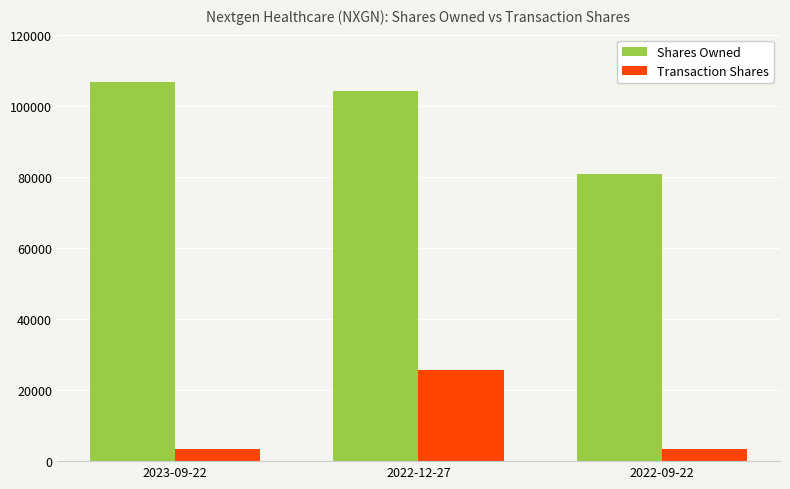

The Transaction Shares series shows 3384 at 2022-09-22. True or false?

True